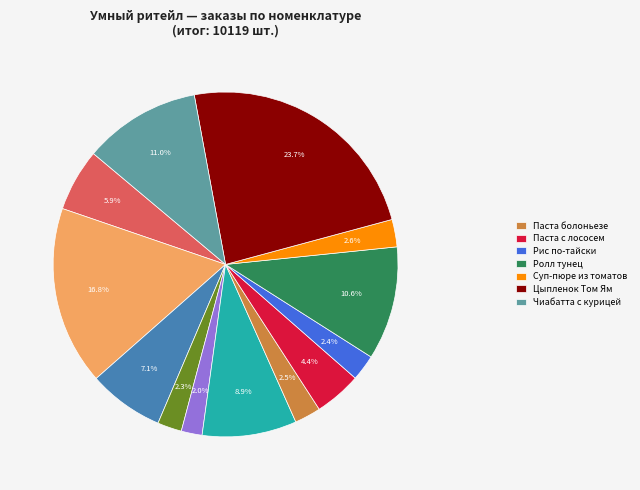

Does any single category account for the majority?

No